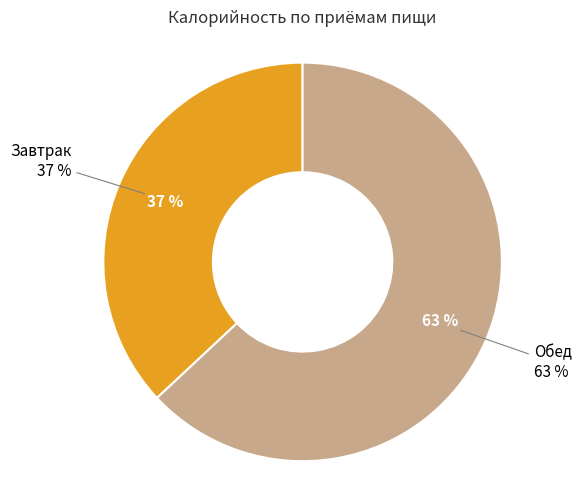

Is there a majority slice in this chart?

Yes